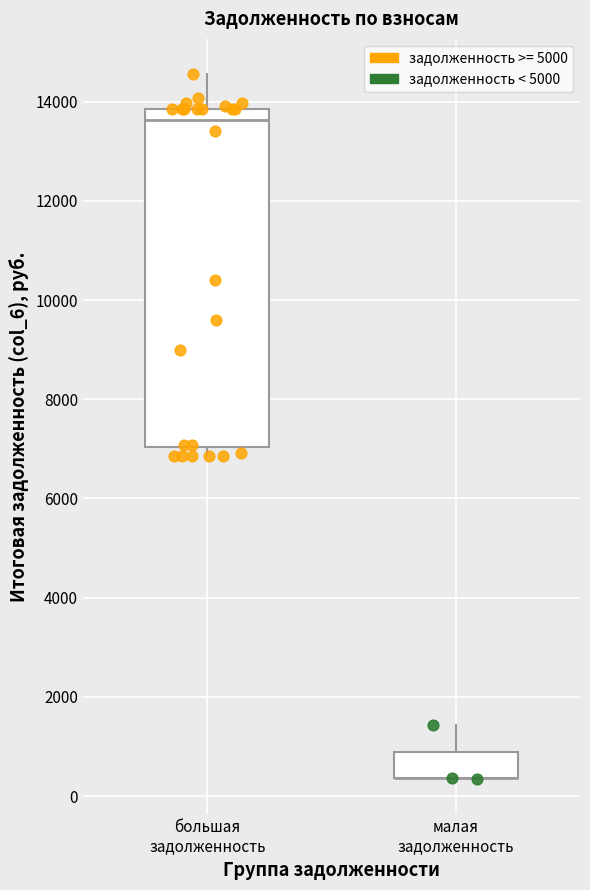

Which series has the widest spread of Y values?

задолженность >= 5000